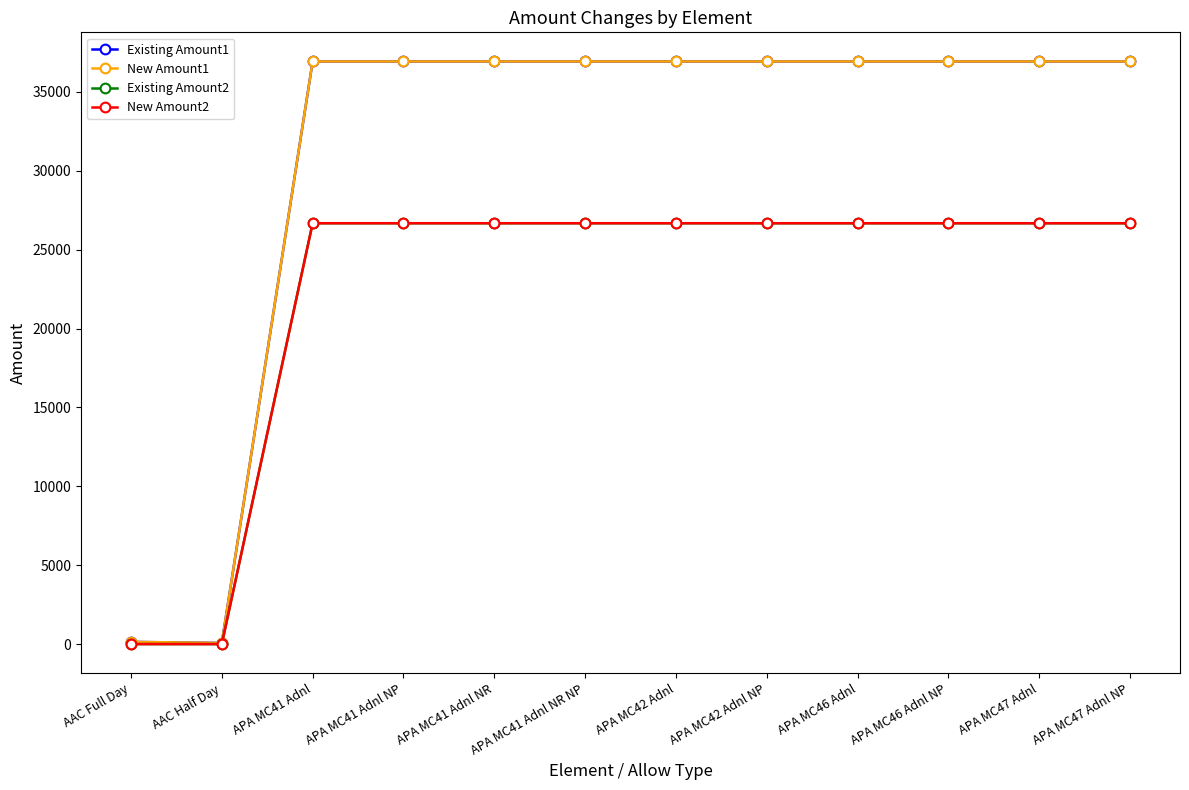

The Existing Amount1 series shows 64409.5 at APA MC42 Adnl. True or false?

False